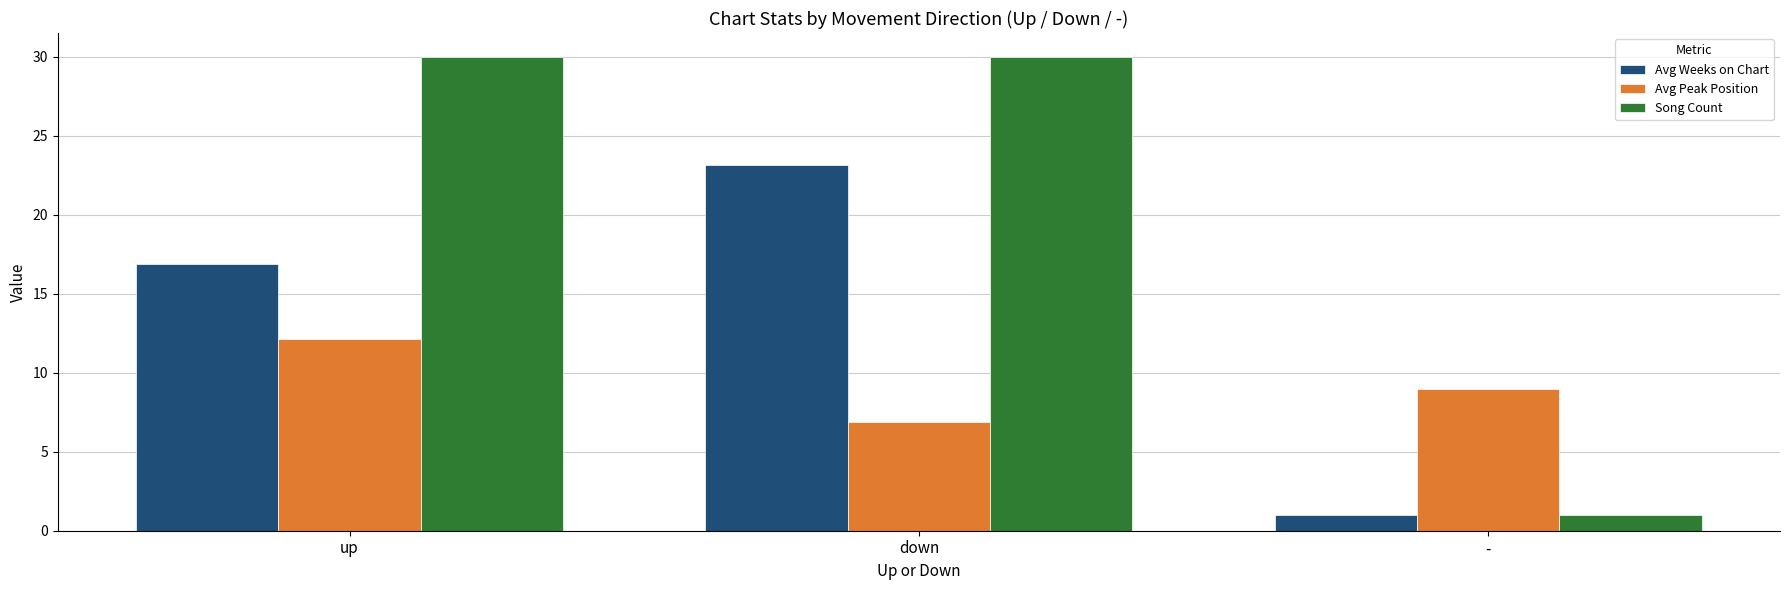

How many bars are there in total?

9